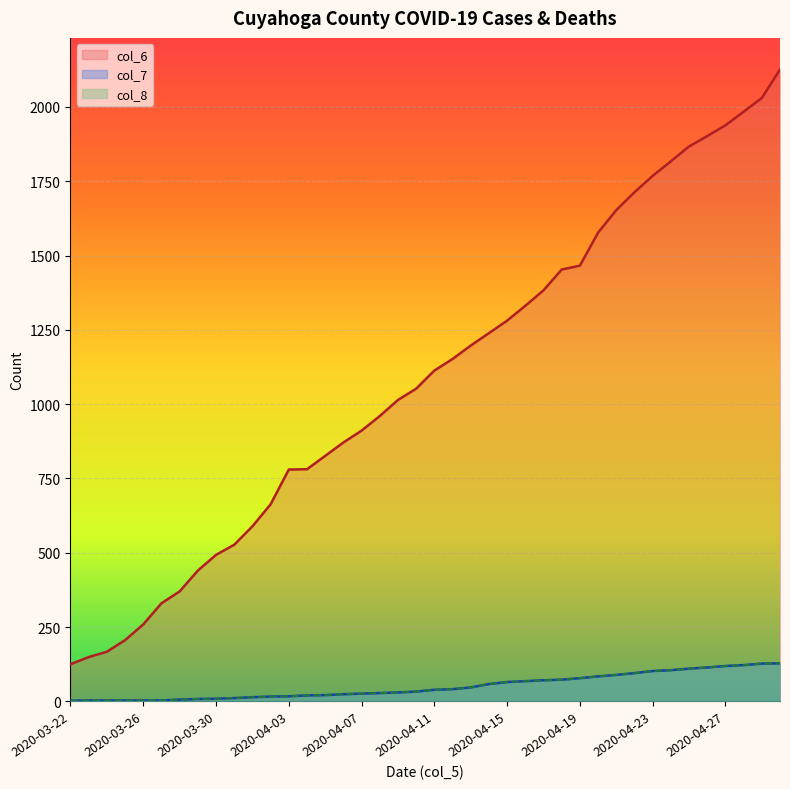

At 2020-04-17, list the series in order from smallest to largest.

col_7, col_8, col_6